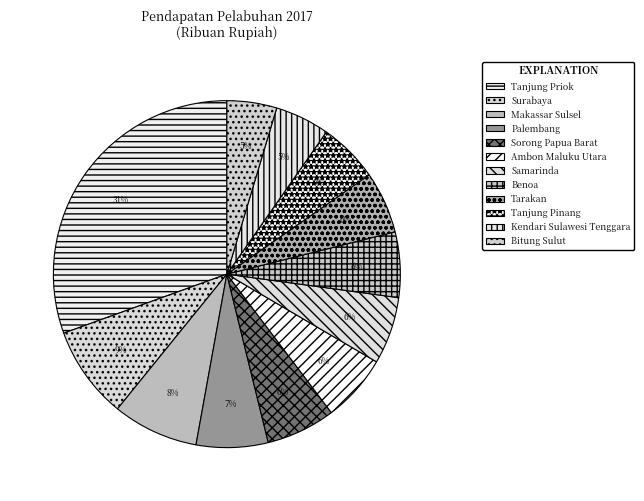

How many segments does this pie chart have?

12